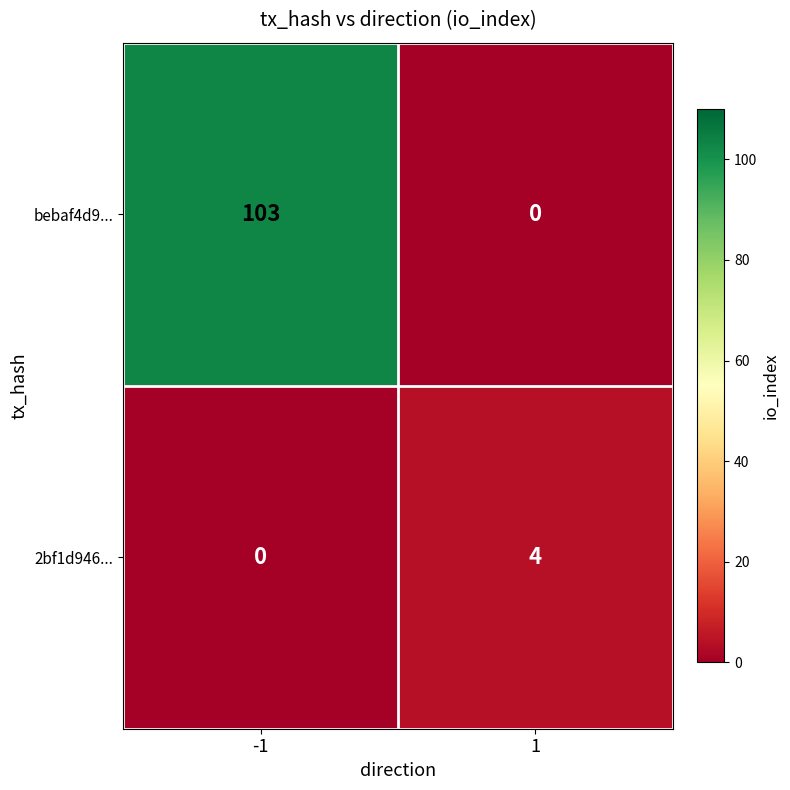

Reading right to left, transcribe all the data shown in this chart.

bebaf4d9...: 0	103
2bf1d946...: 4	0